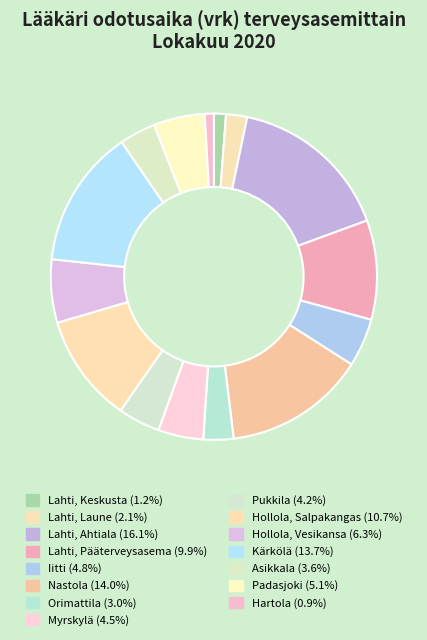

What percentage do Lahti, Laune and Asikkala together represent?

5.7%